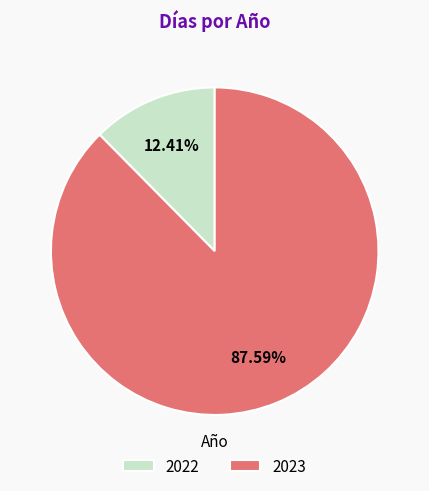

To the nearest percent, what is the difference between the largest and smallest slice percentages?

75%